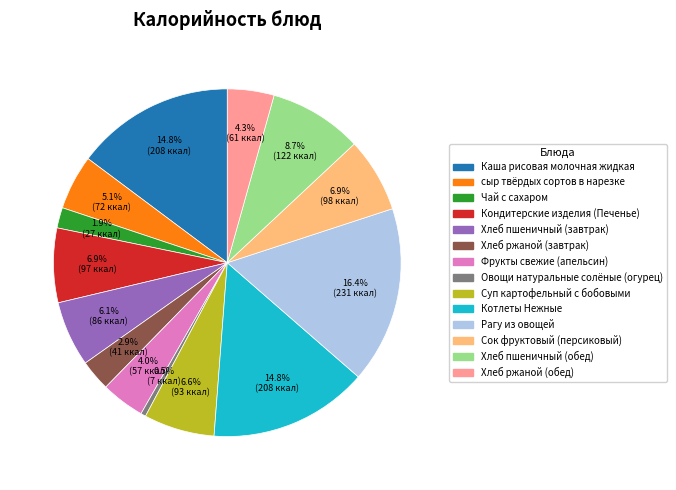

Which category has the biggest portion of the pie?

Рагу из овощей